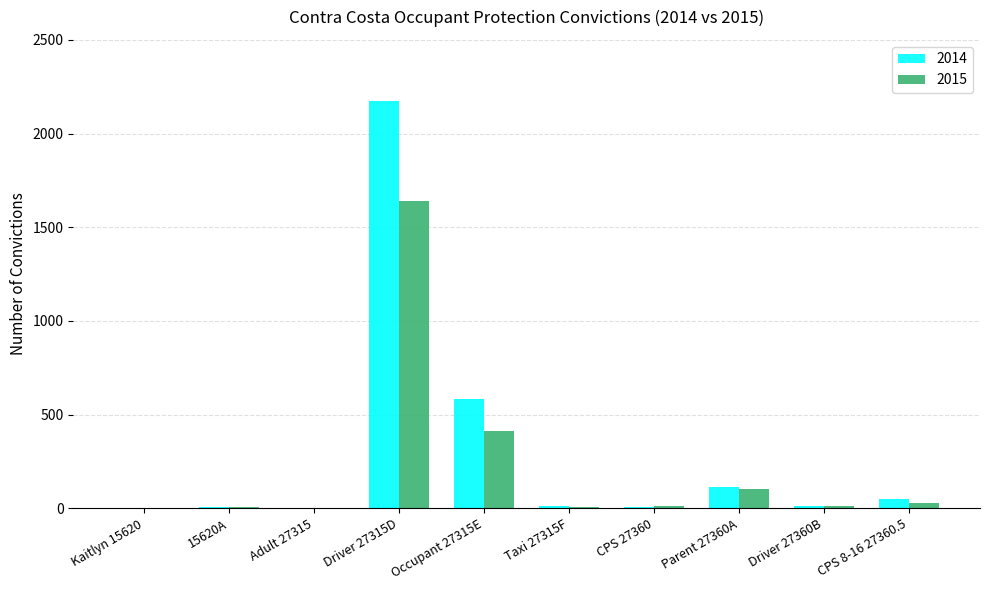

What is the maximum value shown in the chart?

2175